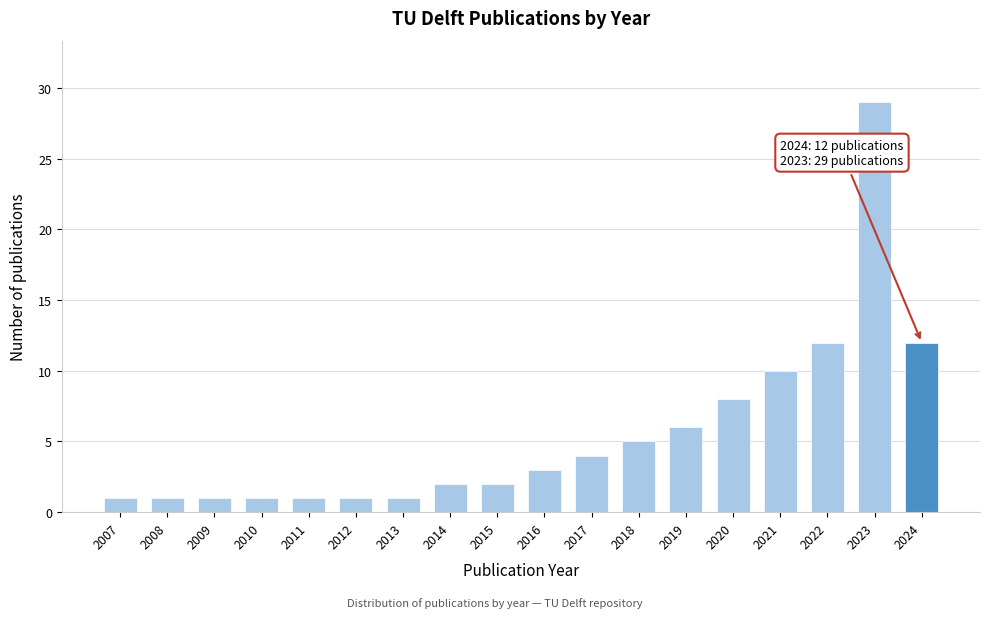

Reading right to left, extract all data points from this chart.

12	29	12	10	8	6	5	4	3	2	2	1	1	1	1	1	1	1